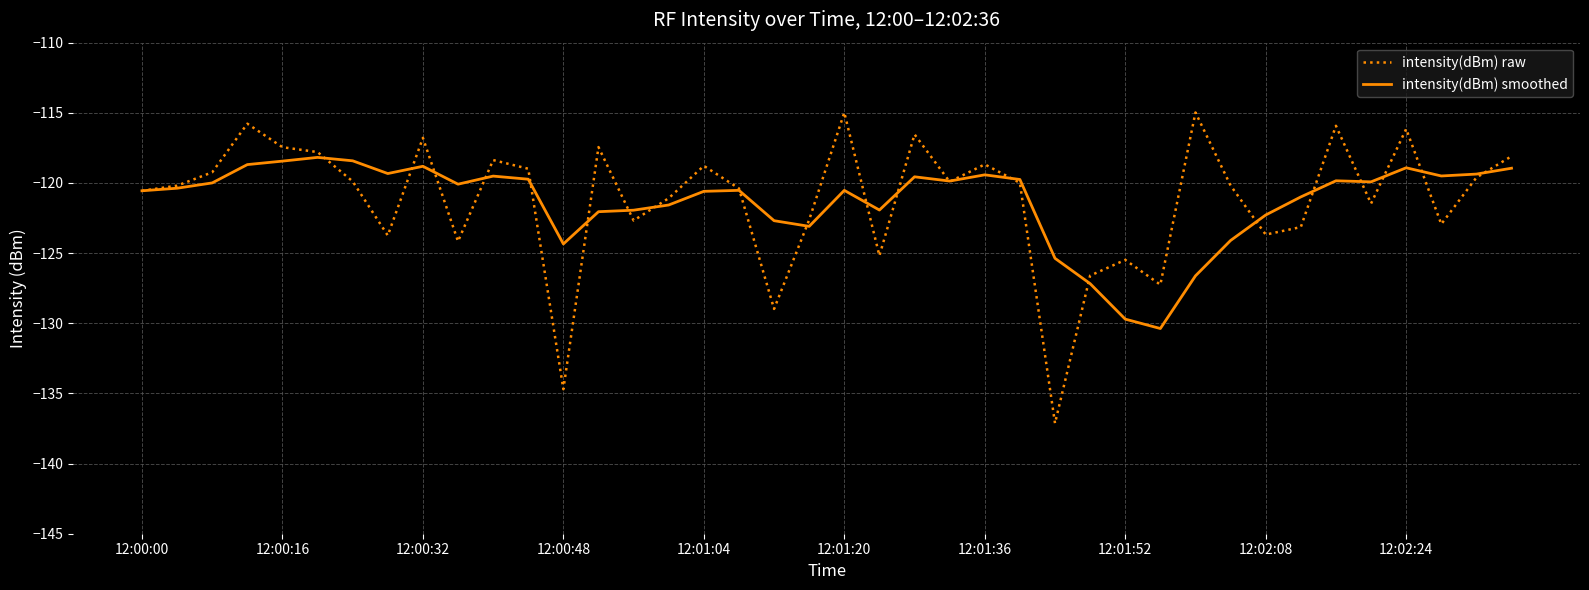

Which series has the widest spread of values?

intensity(dBm) raw